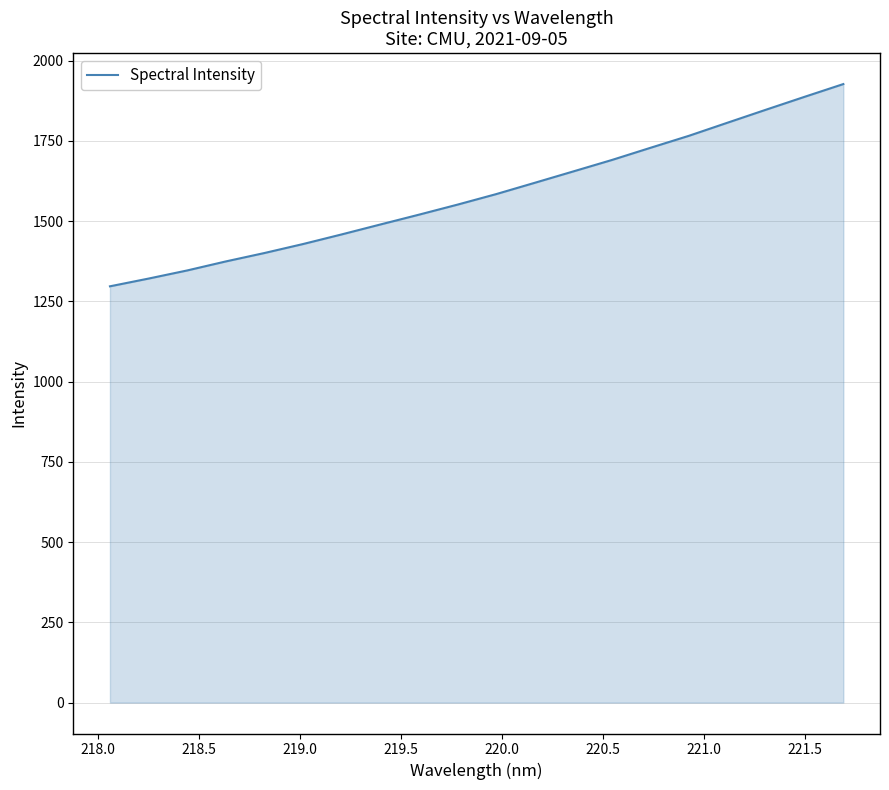

What is the minimum value shown in the chart?

1296.8